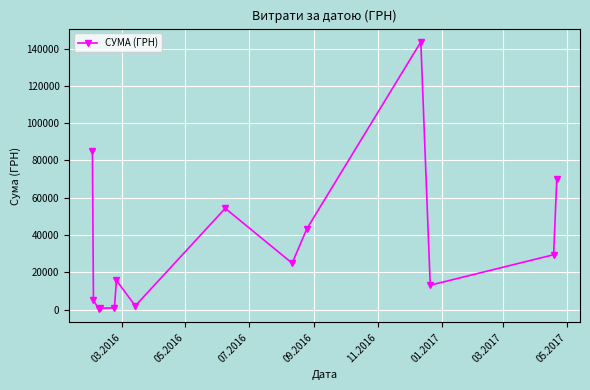

What is the average value?

34869.0